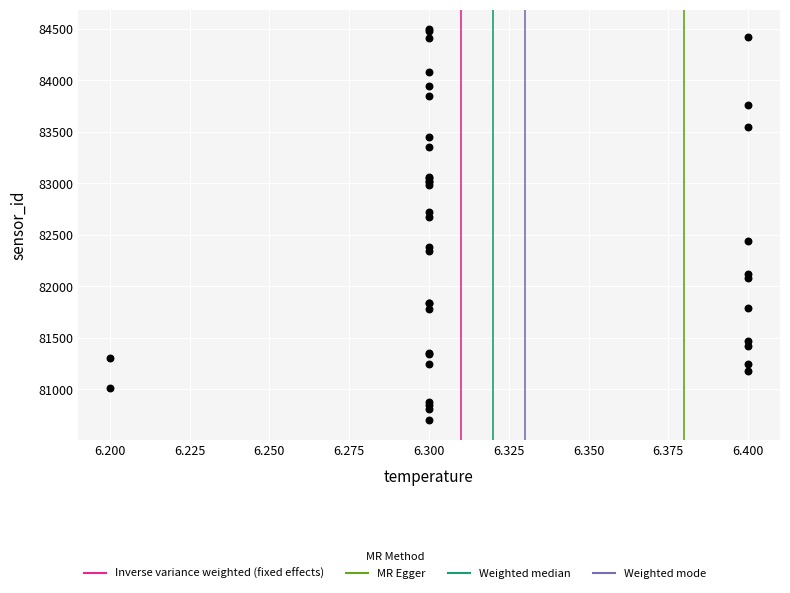

What Y value in the scatter plot is closest to 82597?

82673.9